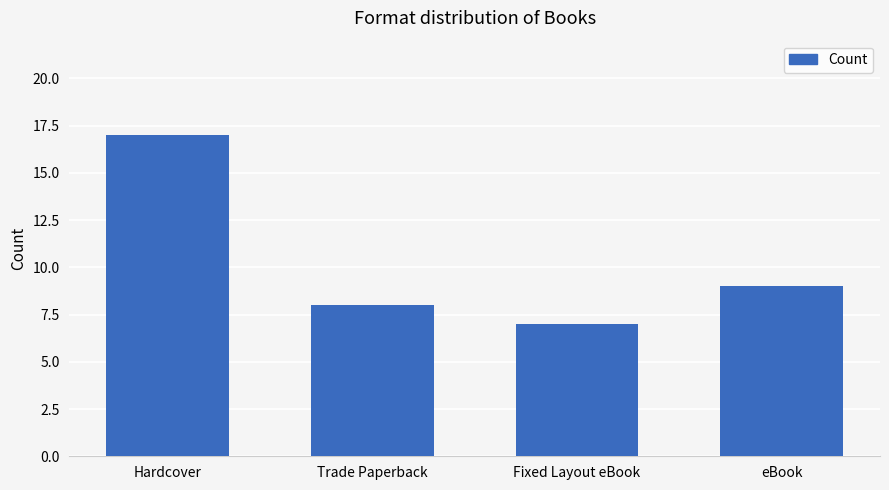

Rank the categories by value from lowest to highest.

Fixed Layout eBook, Trade Paperback, eBook, Hardcover